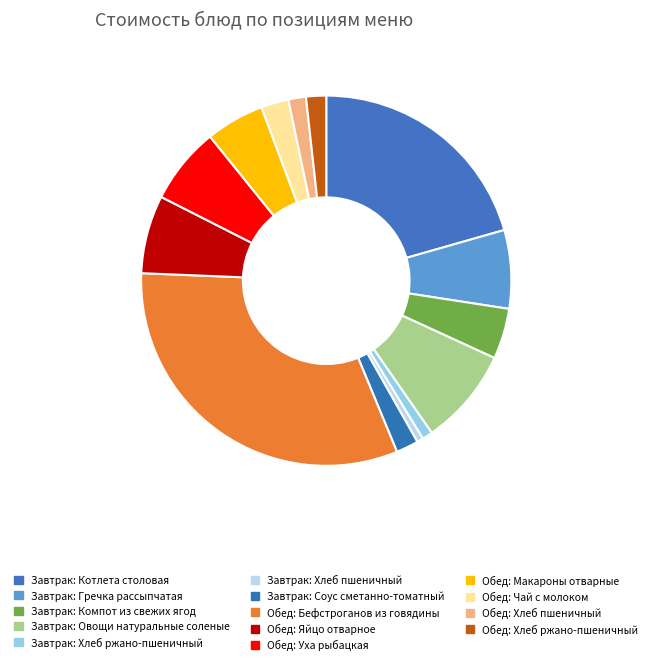

How many slices are in this pie chart?

14